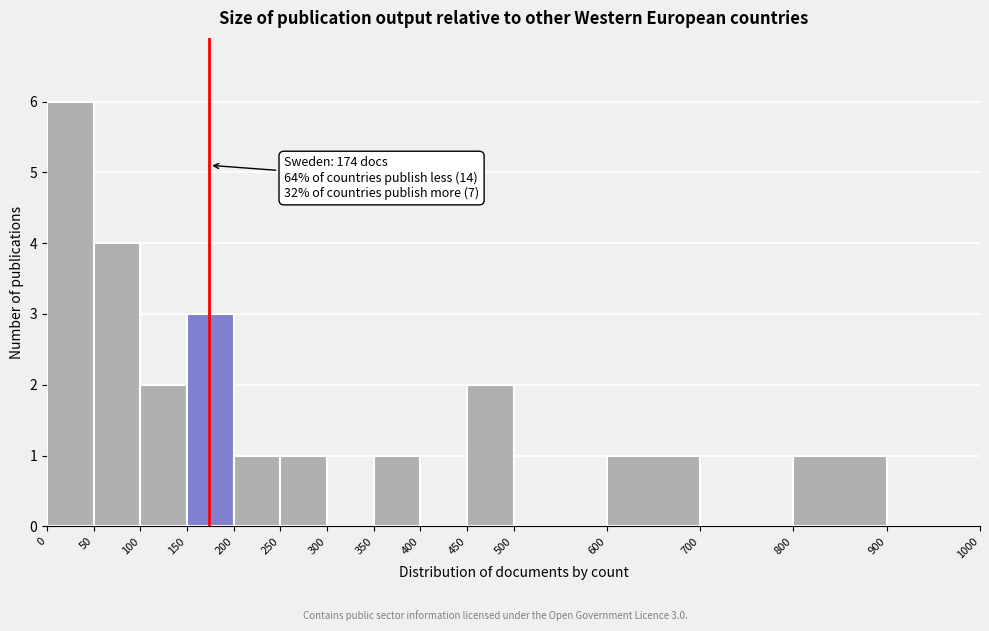

Over which range of the x-axis is the bar tallest?

0 to 50